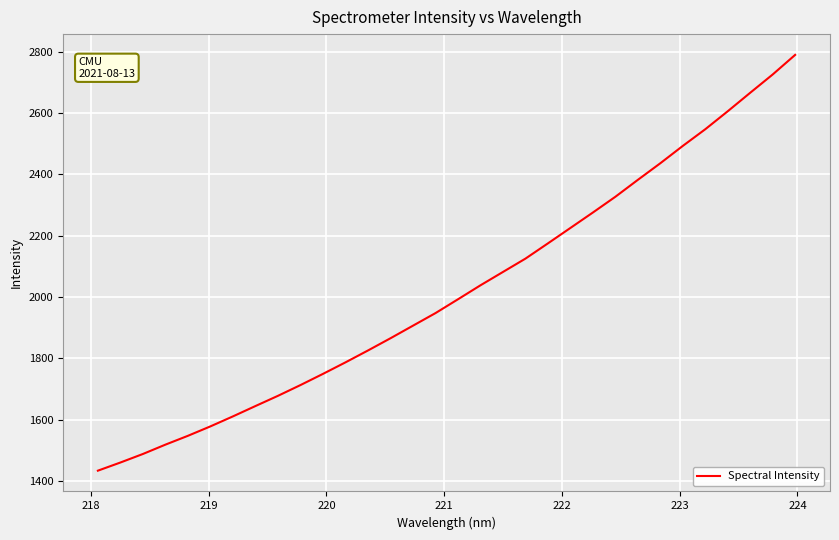

What is the smallest value displayed?

1433.4